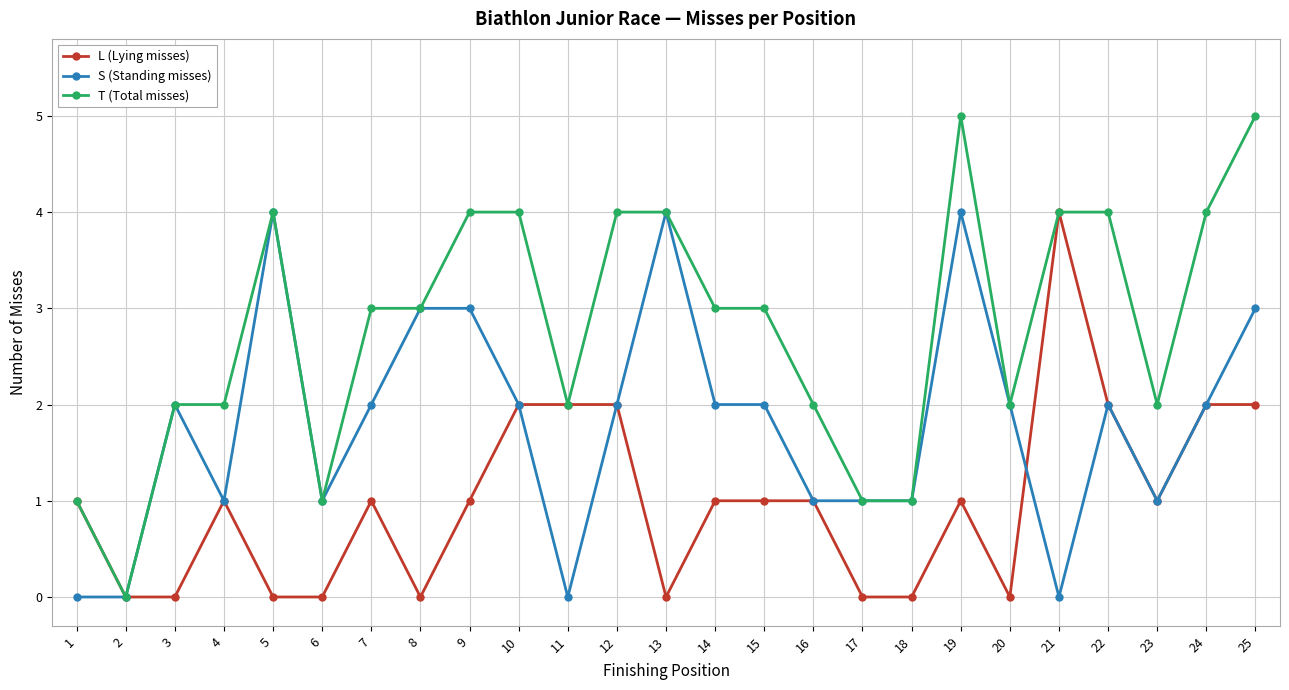

Reading left to right, extract all data points from this chart.

L (Lying misses): 1	0	0	1	0	0	1	0	1	2	2	2	0	1	1	1	0	0	1	0	4	2	1	2	2
S (Standing misses): 0	0	2	1	4	1	2	3	3	2	0	2	4	2	2	1	1	1	4	2	0	2	1	2	3
T (Total misses): 1	0	2	2	4	1	3	3	4	4	2	4	4	3	3	2	1	1	5	2	4	4	2	4	5